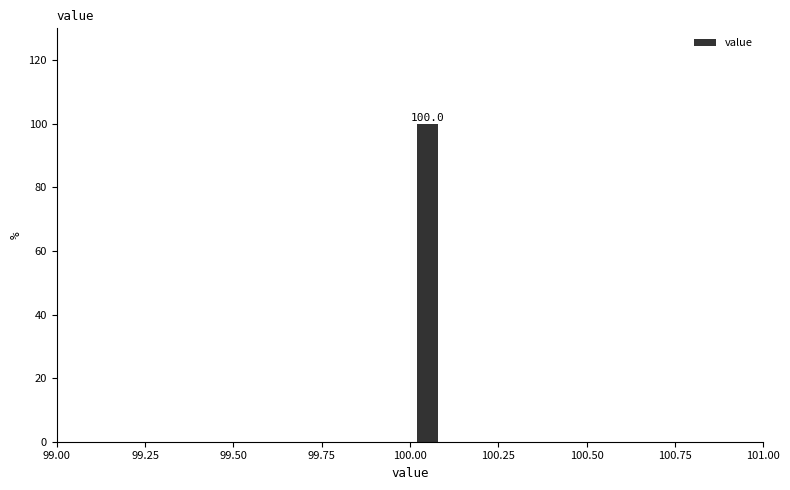

Read against the x-axis, roughly where is the centre of the tallest bar?

100.05